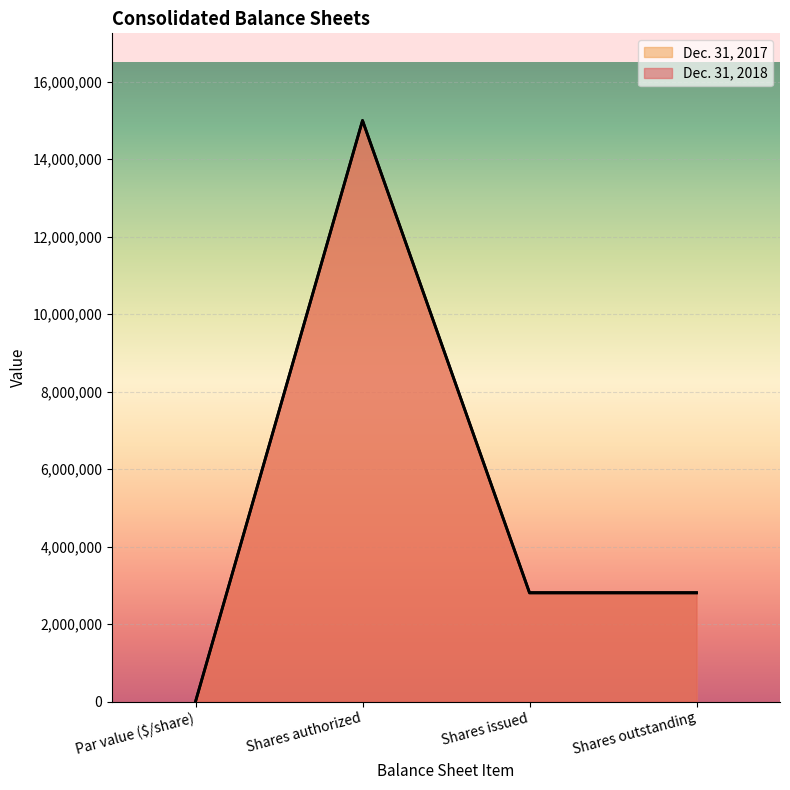

True or false: Dec. 31, 2018 has a value of 2814157 at Shares outstanding.

True